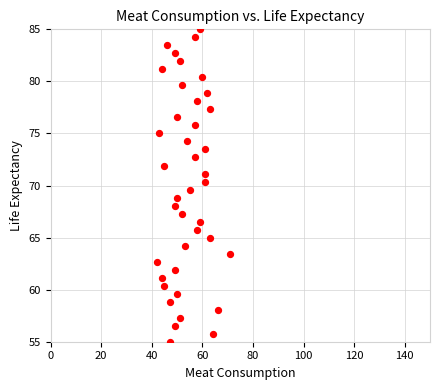

What is the range of Y values (max minus min)?

30.0